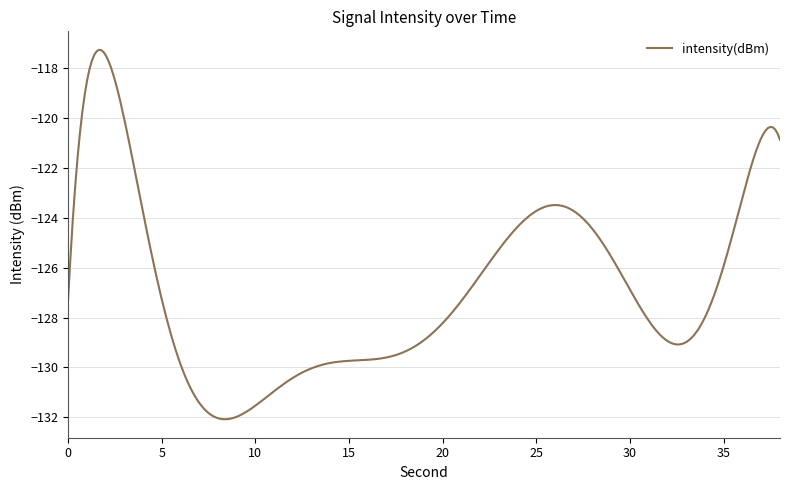

How many lines are shown in the chart?

1